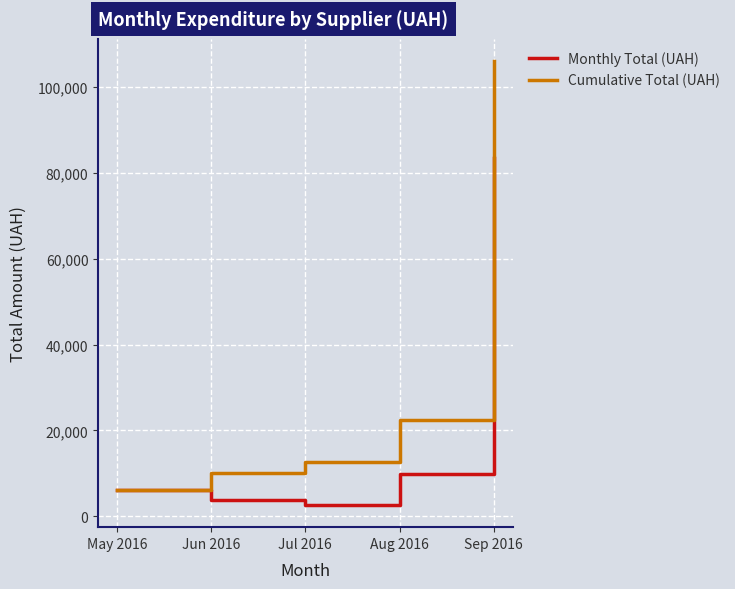

Which series has the largest total across all categories?

Cumulative Total (UAH)